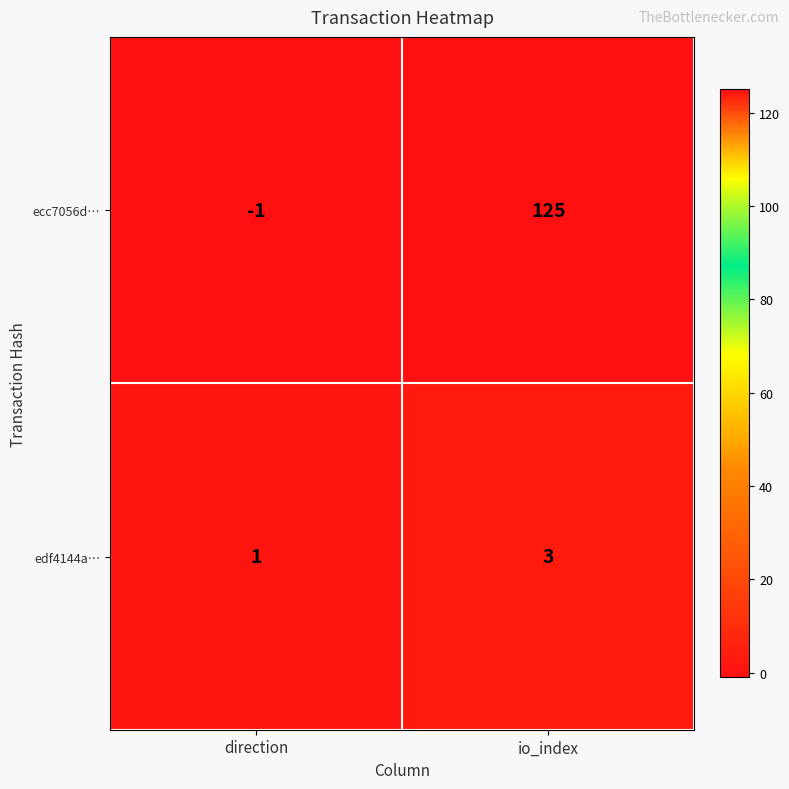

Reading left to right, transcribe all the data shown in this chart.

ecc7056d…: -1	125
edf4144a…: 1	3